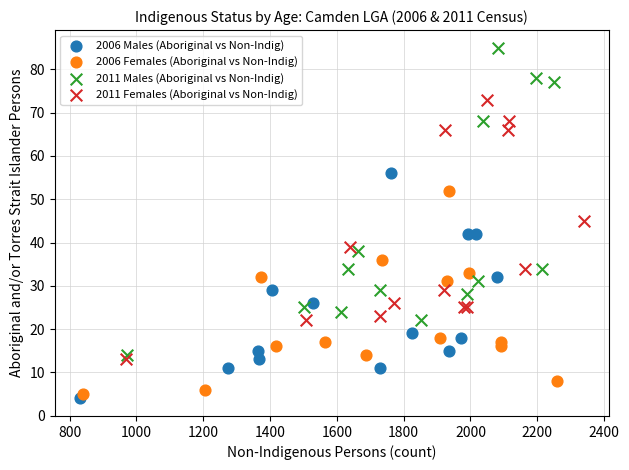

What are all the series names shown in the legend?

2006 Males (Aboriginal vs Non-Indig), 2006 Females (Aboriginal vs Non-Indig), 2011 Males (Aboriginal vs Non-Indig), 2011 Females (Aboriginal vs Non-Indig)